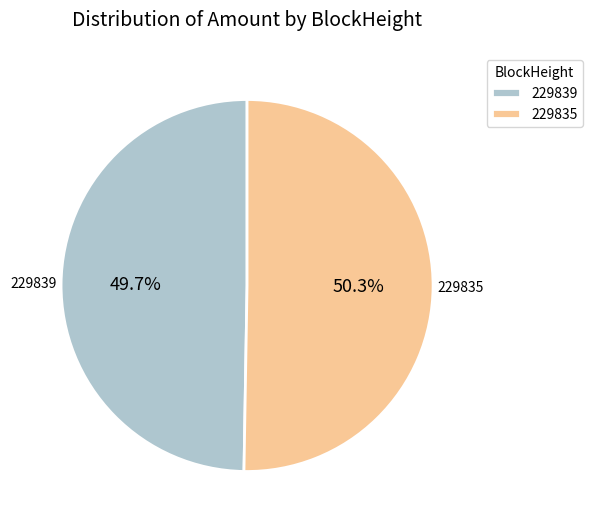

Is it true that 229835 is 95% of the pie?

False